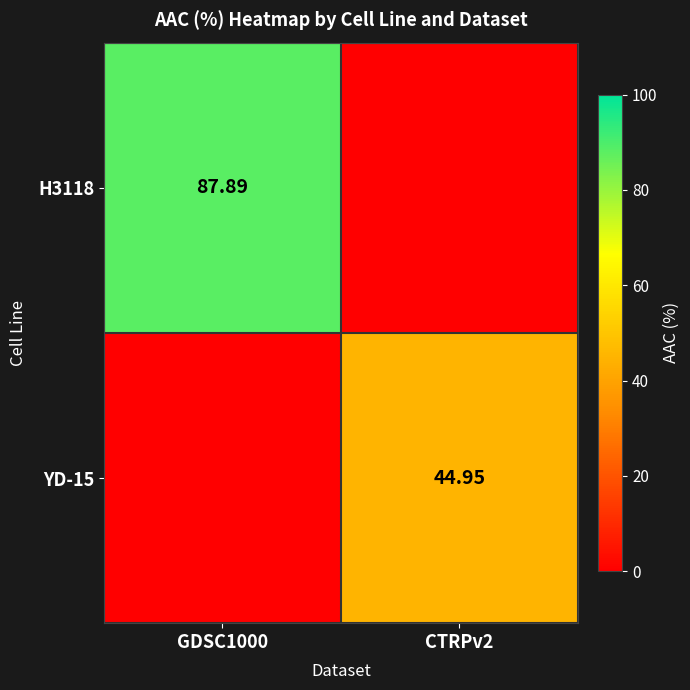

Is the value of YD-15 at CTRPv2 greater than the value of H3118 at GDSC1000?

No